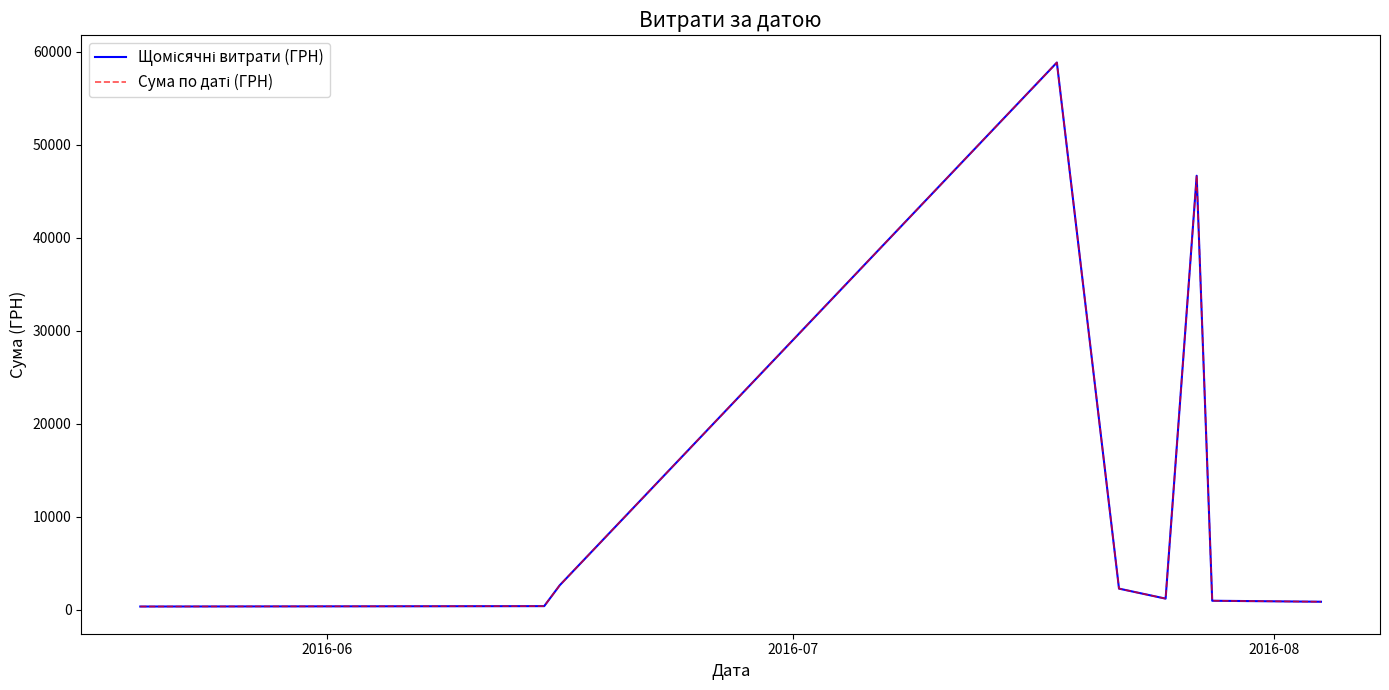

Is this an area chart (filled region under the line)?

No